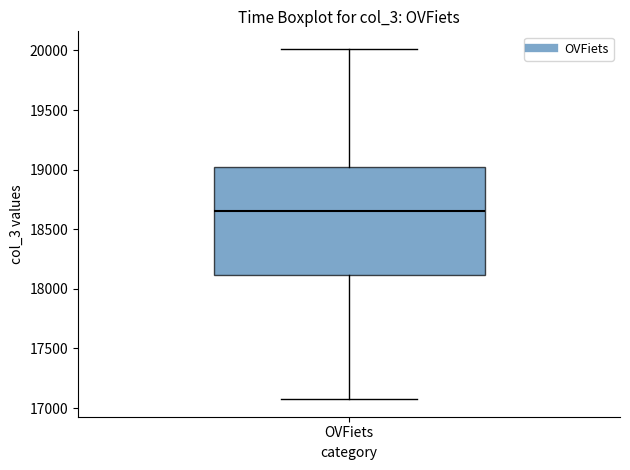

Where does the upper whisker of the box for OVFiets end on the y-axis? The values are not printed on the chart, so give them approximately, as read against the axis.

20000